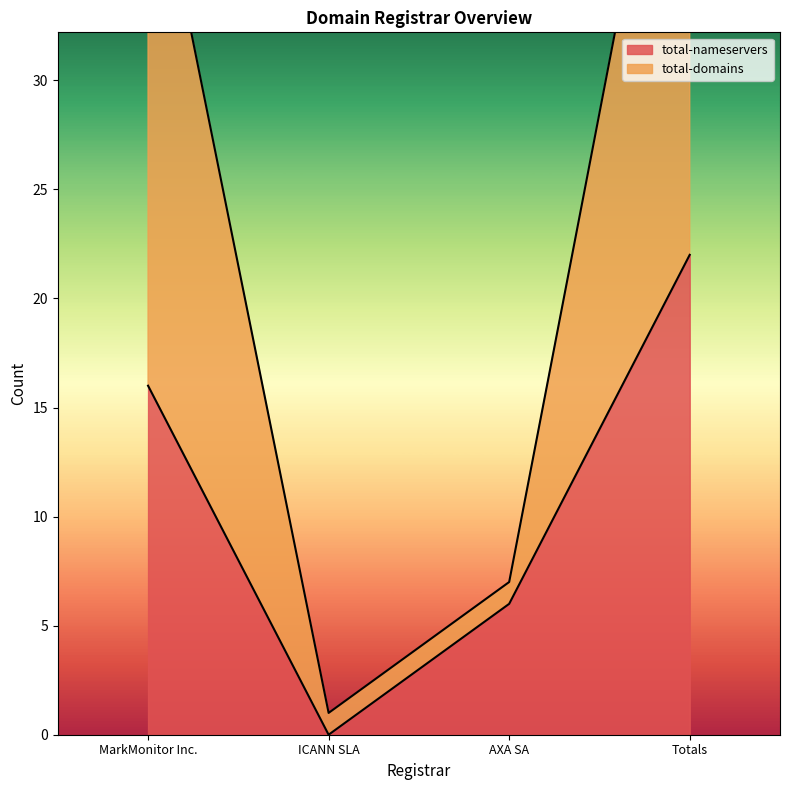

Rank the series at ICANN SLA from lowest to highest value.

total-nameservers, total-domains